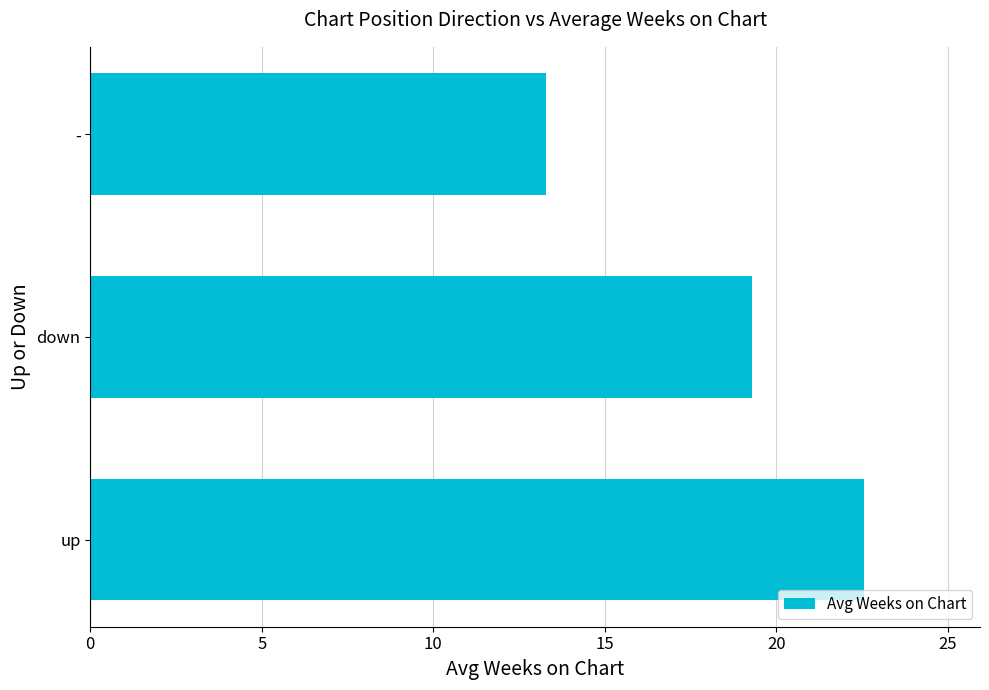

Where is the data nearest to the value 17?

down